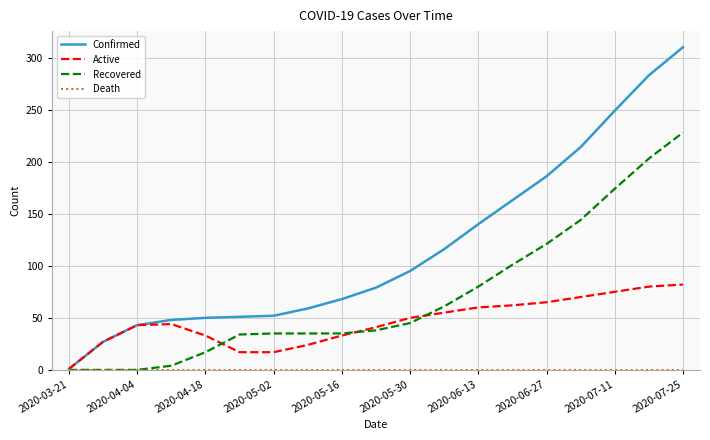

How many series are shown in this chart?

4